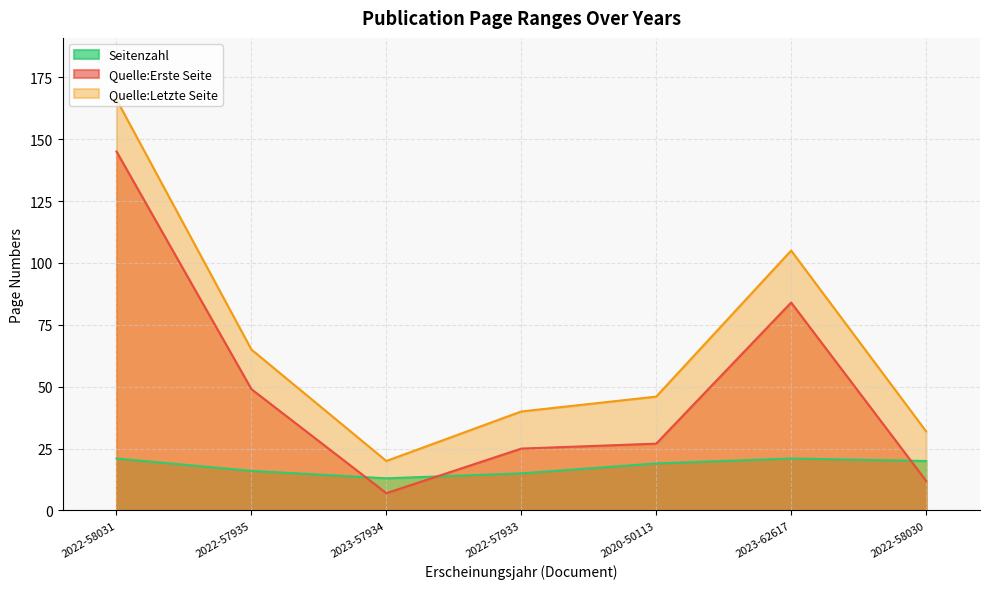

How many data points in Seitenzahl are above 19?

3